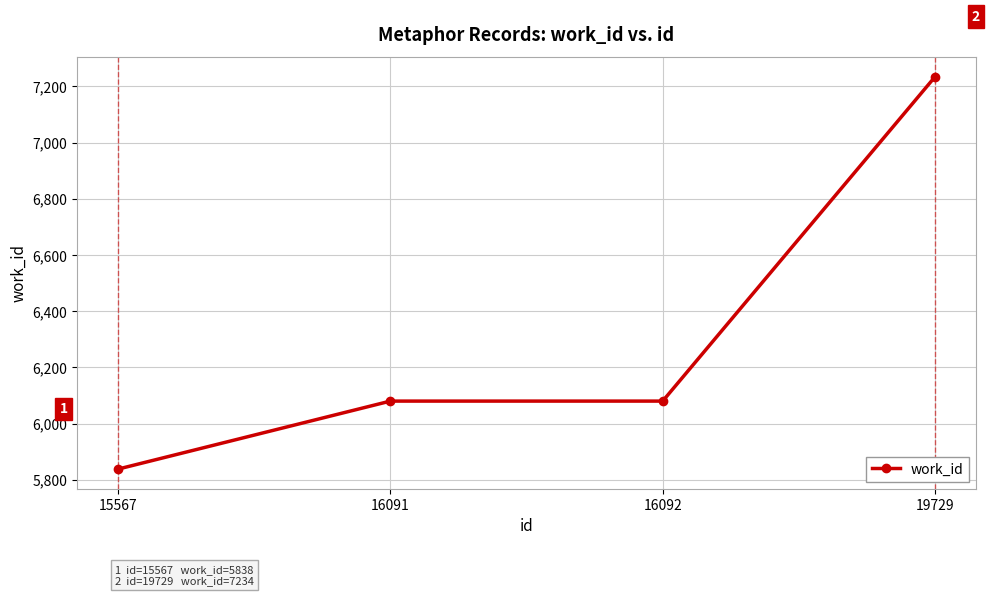

How many lines are shown in the chart?

1